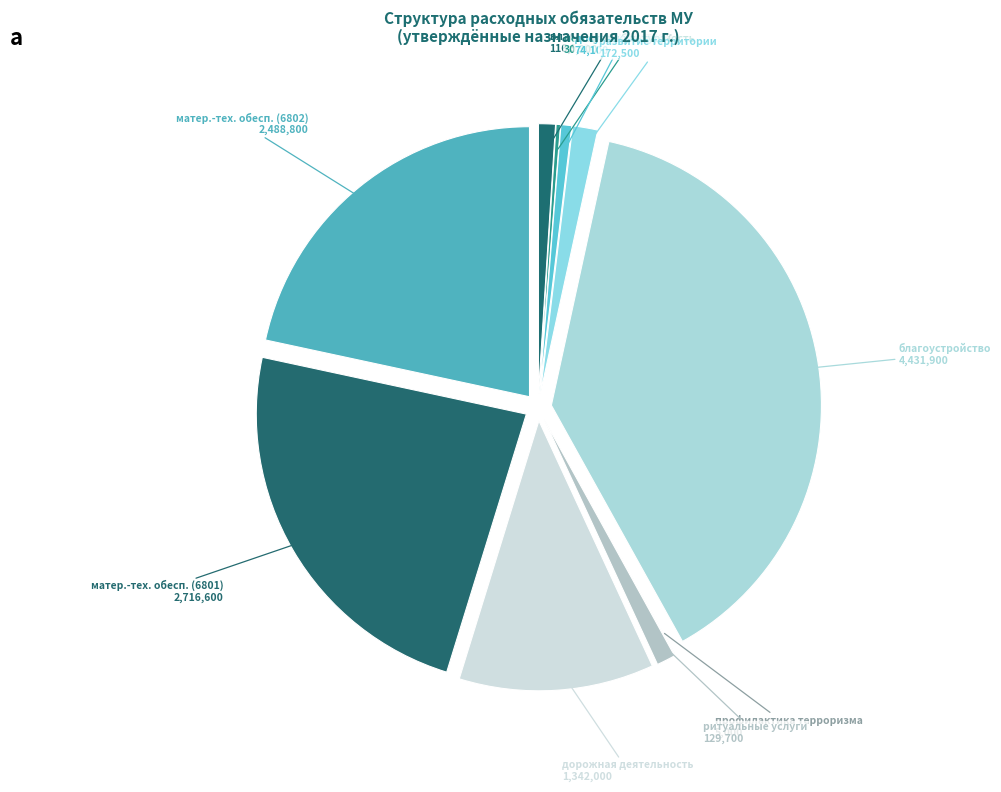

Do досуг и культура and дорожная деятельность together represent more than half of the pie?

No